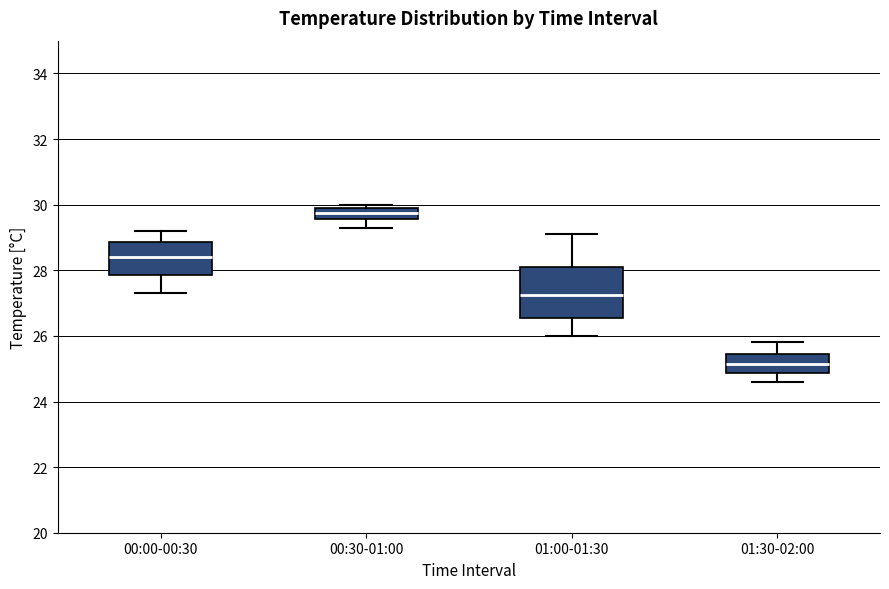

Which box has the highest median line?

00:30-01:00